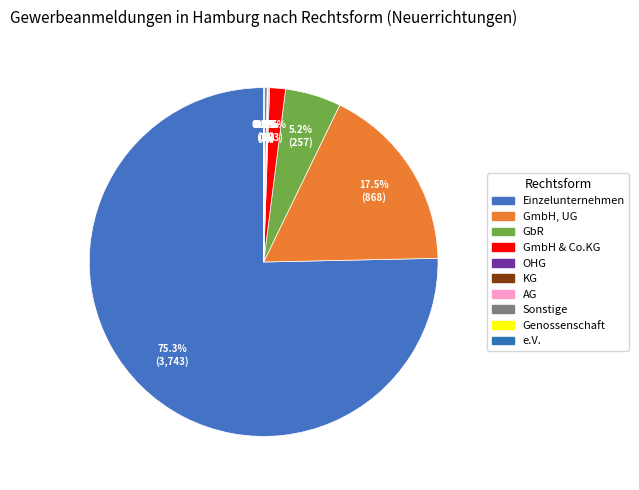

How many slices are in this pie chart?

10